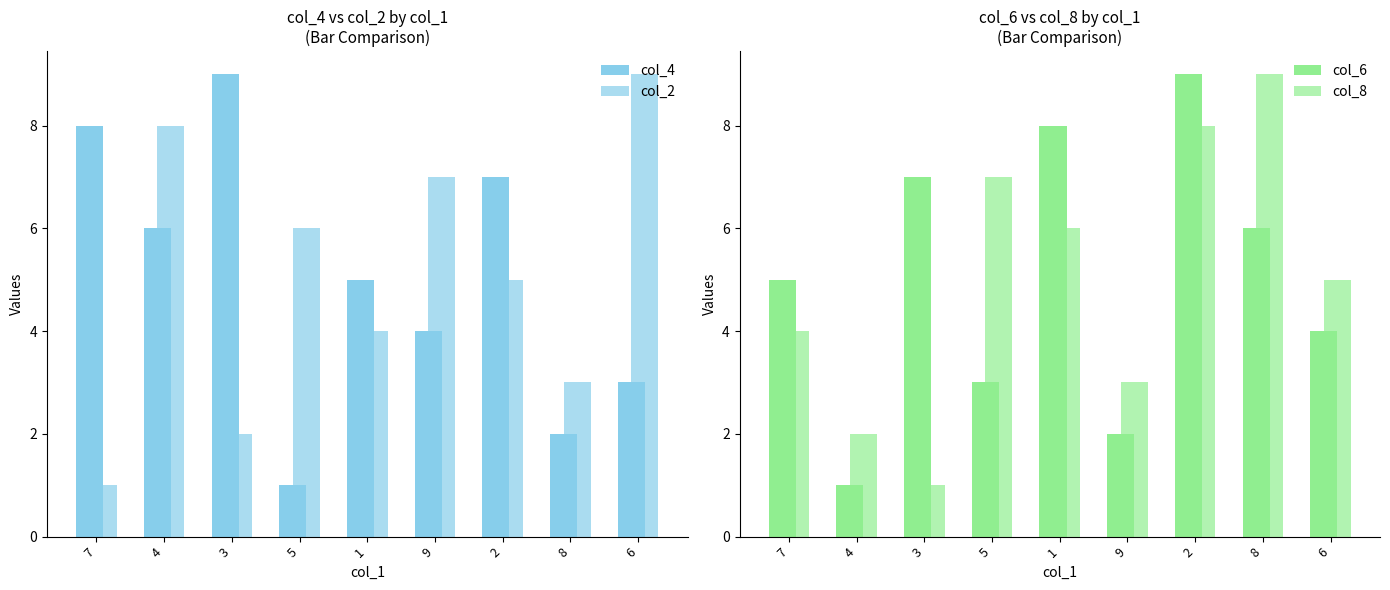

What is the label of the 7th bar from the right?

3